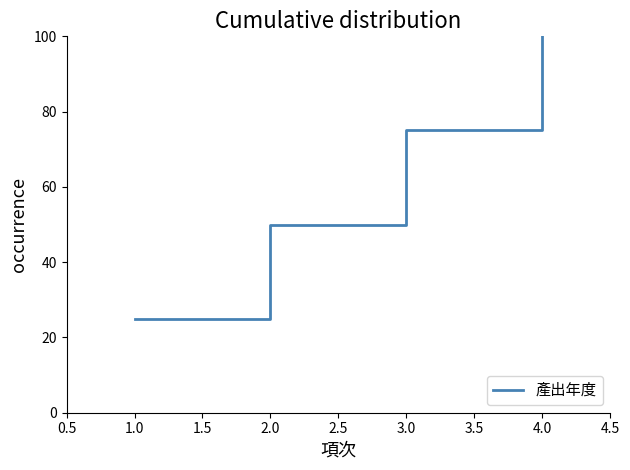

Which has a higher value, 3.0 or 2.0?

3.0